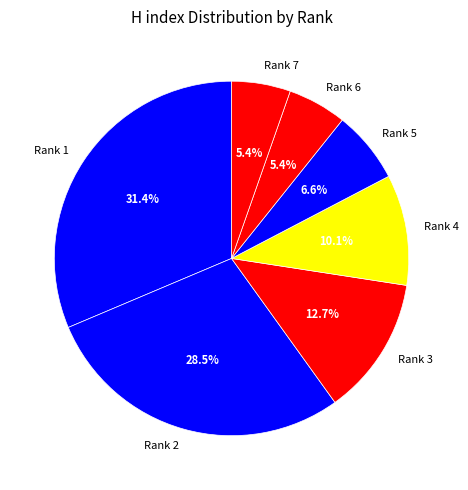

Which slice is the largest?

Rank 1